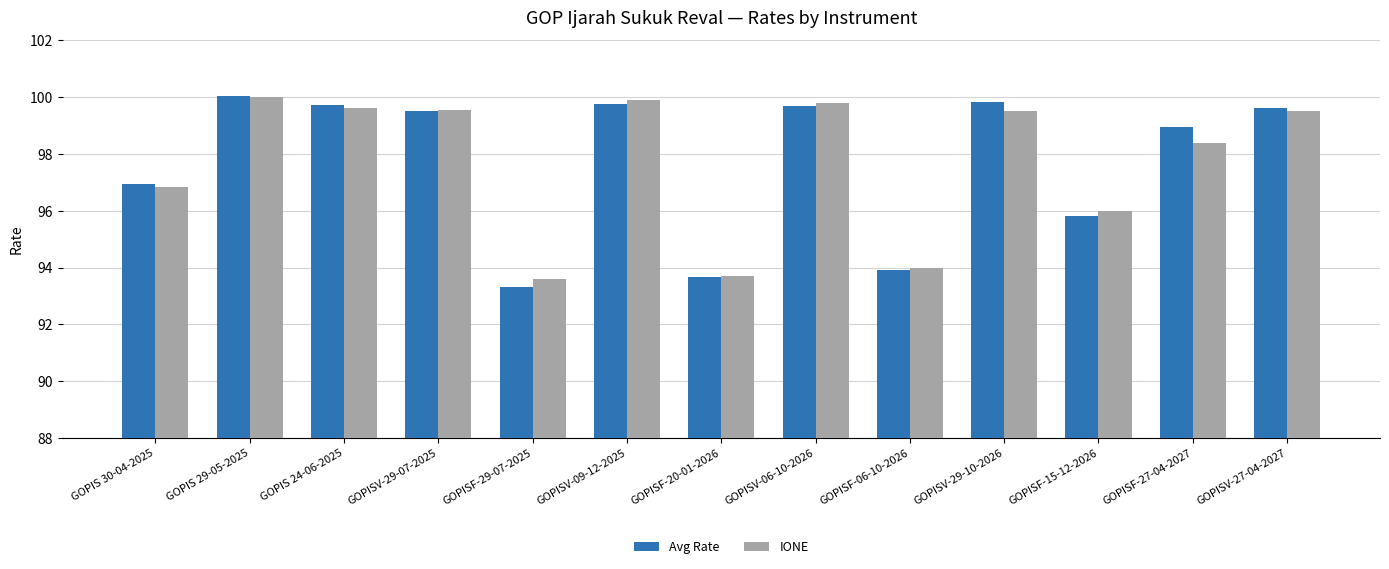

The value of Avg Rate at GOPISV-27-04-2027 is 58.1. True or false?

False